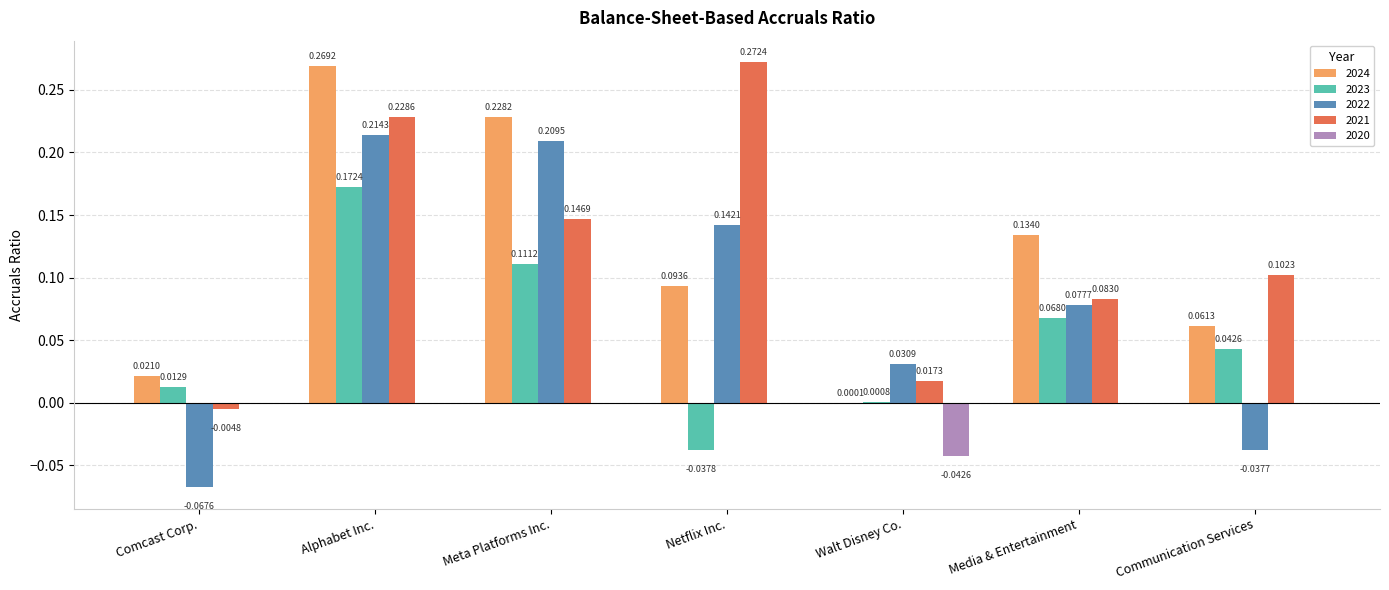

Which category has the highest value across all series?

Netflix Inc.